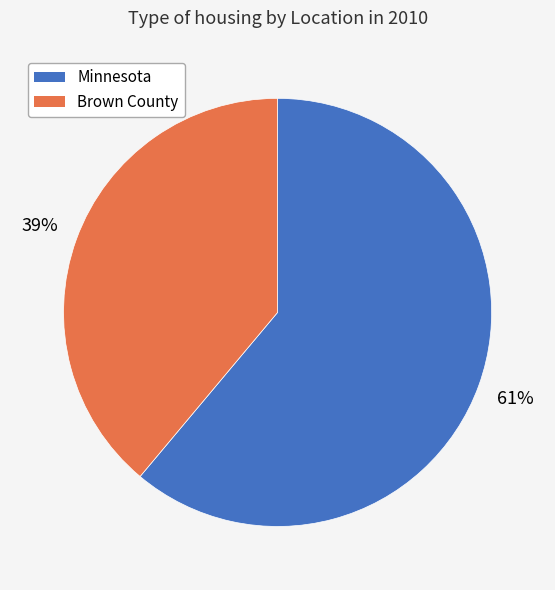

Rank the categories by value from highest to lowest.

Minnesota, Brown County